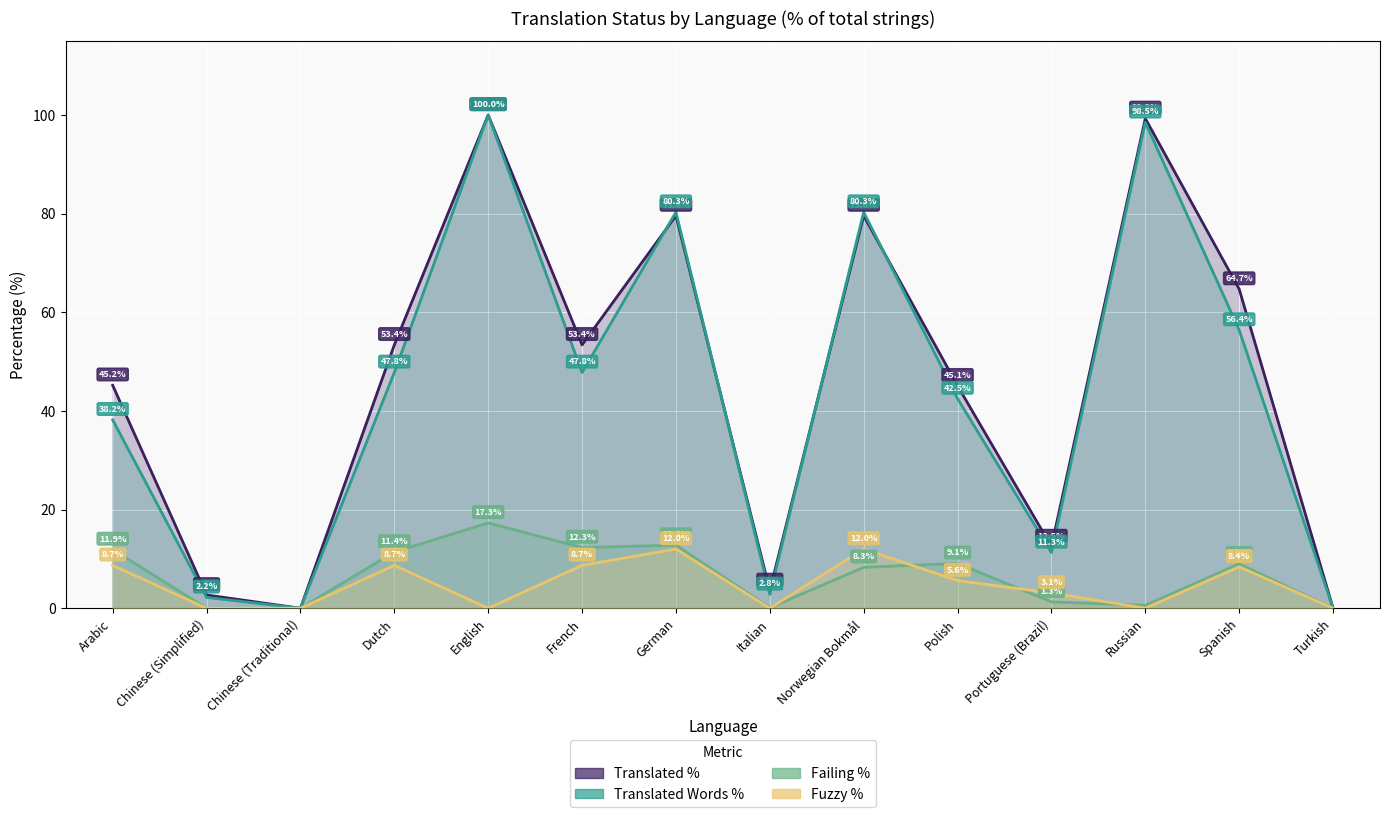

How many lines are shown in the chart?

4